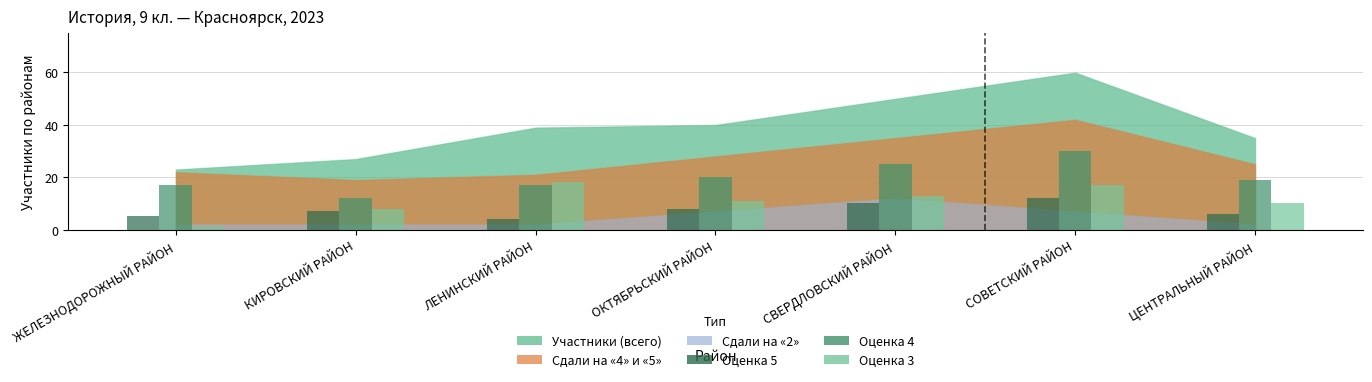

Count the number of categories in the chart.

7